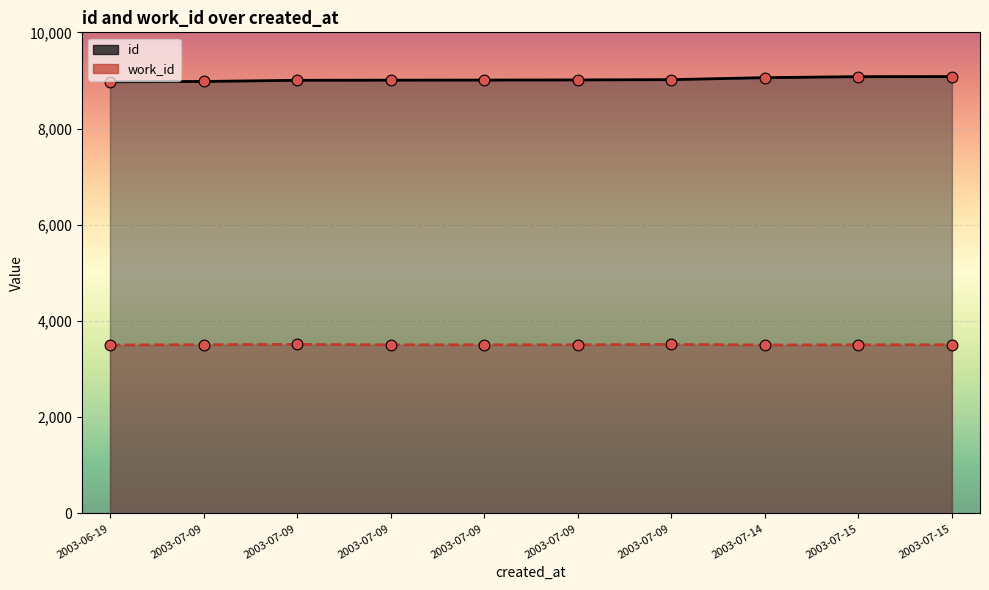

At which category is the sum across all series the highest?

2003-07-15